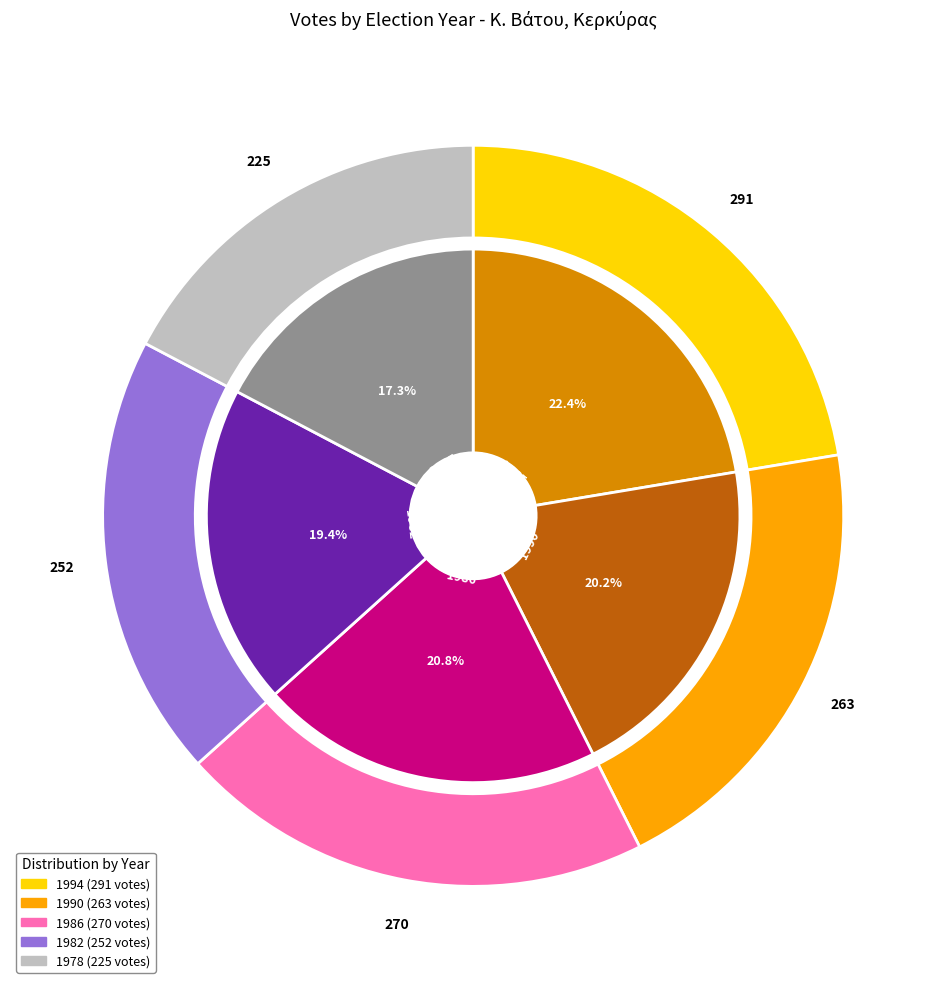

Approximately how many times larger is the value at 1982 compared to 1990?

1.0